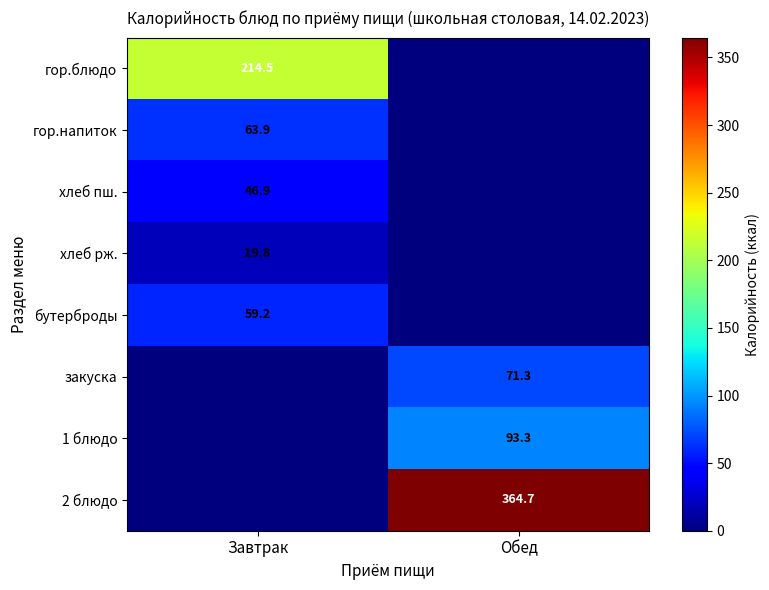

The 1 блюдо series shows 155.2 at Обед. True or false?

False